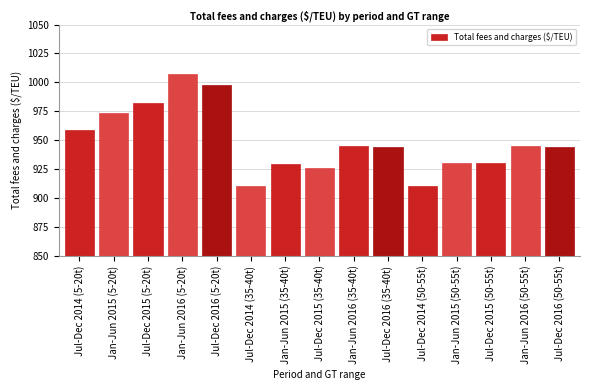

What is the difference between the values at Jan-Jun 2015 (5-20t) and Jan-Jun 2016 (50-55t)?

28.3